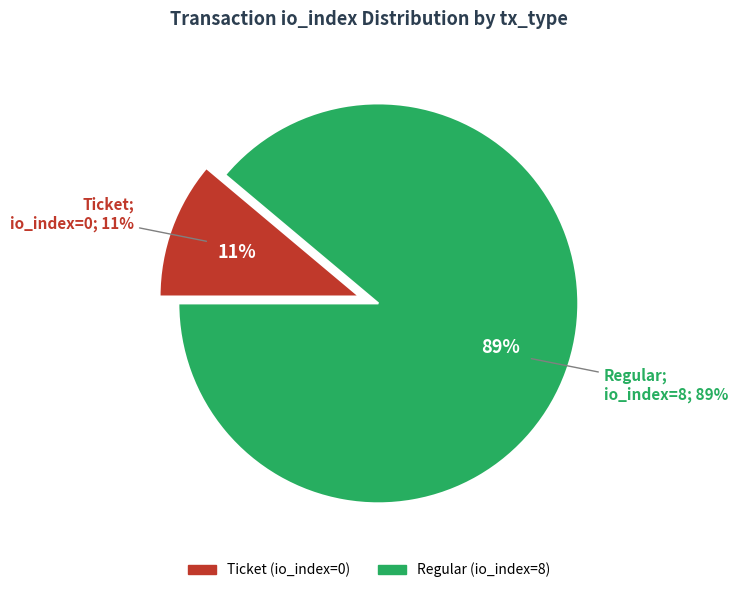

Which category has the smallest portion of the pie?

Ticket (io_index=0)